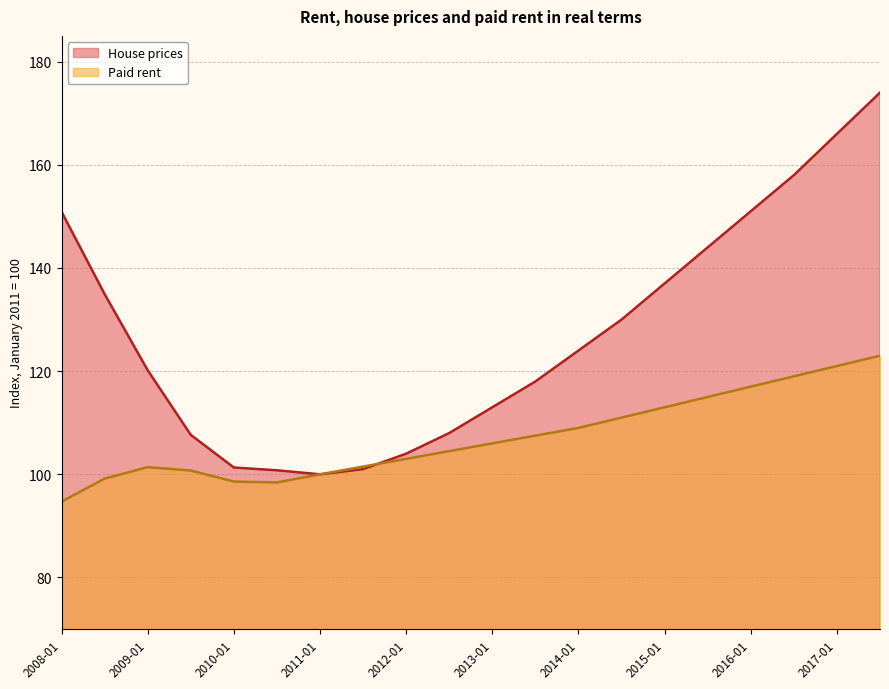

True or false: House prices has a value of 157.9 at 2011-01.

False